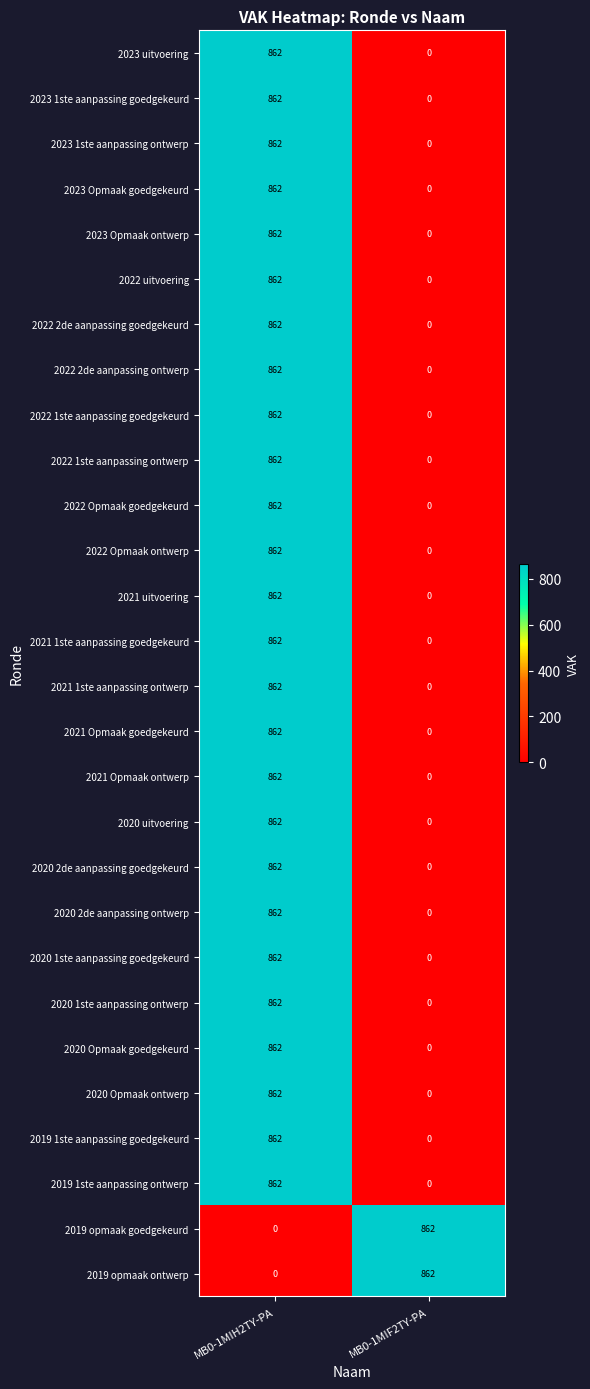

What is the average value of the 2021 Opmaak ontwerp series?

431